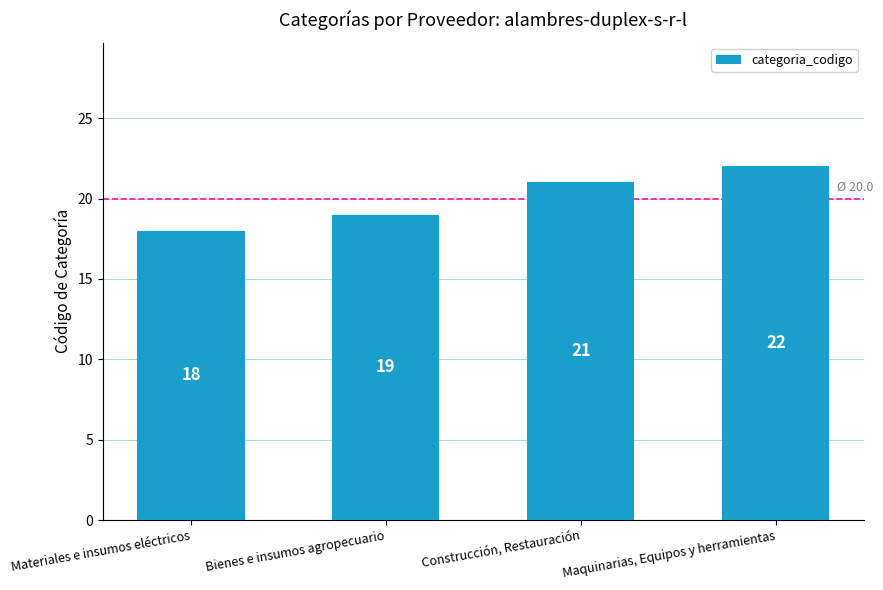

Which has a higher value, Maquinarias, Equipos y herramientas or Bienes e insumos agropecuario?

Maquinarias, Equipos y herramientas